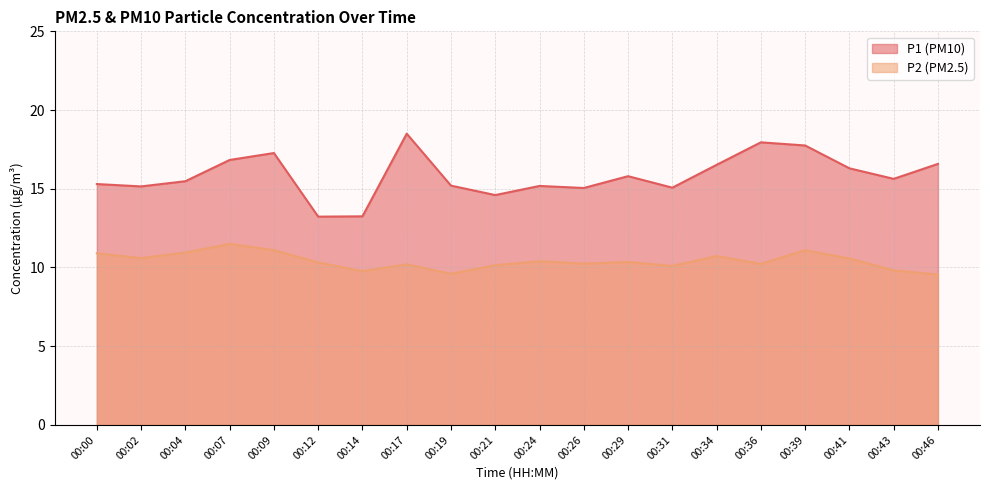

What is the total value across all series at 00:31?

25.2